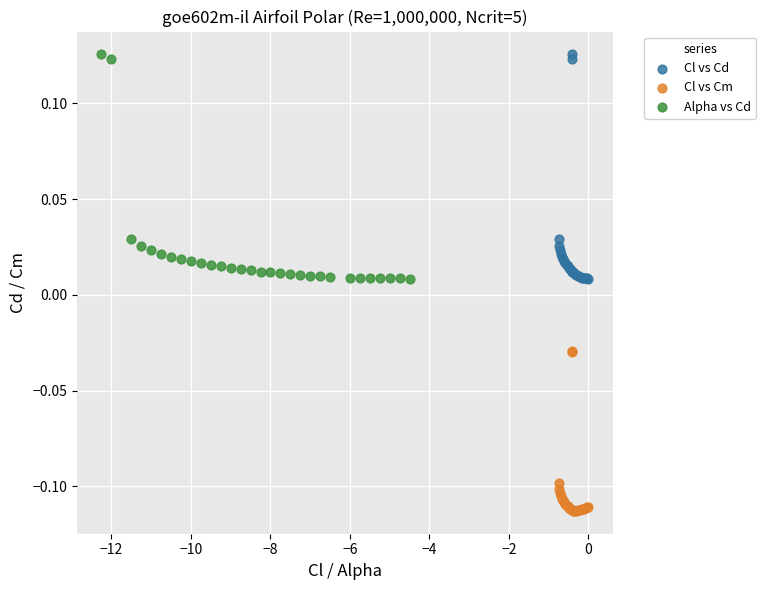

Which series reaches the minimum Y coordinate?

Cl vs Cm